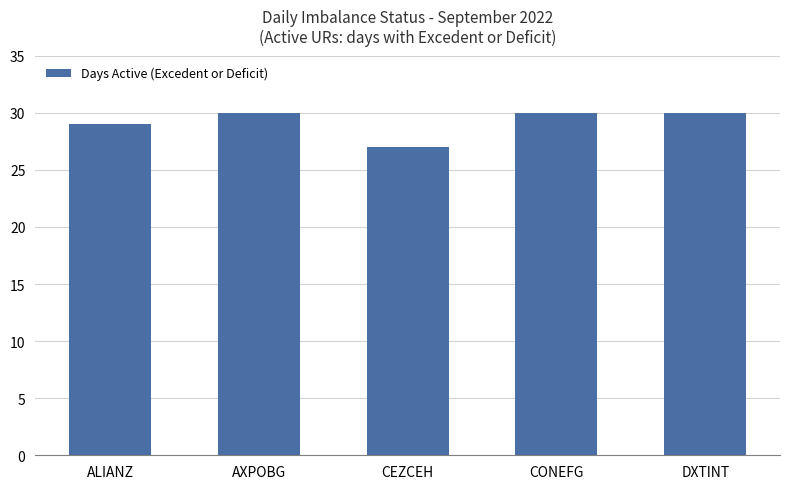

Which category has the lowest value across all series?

CEZCEH